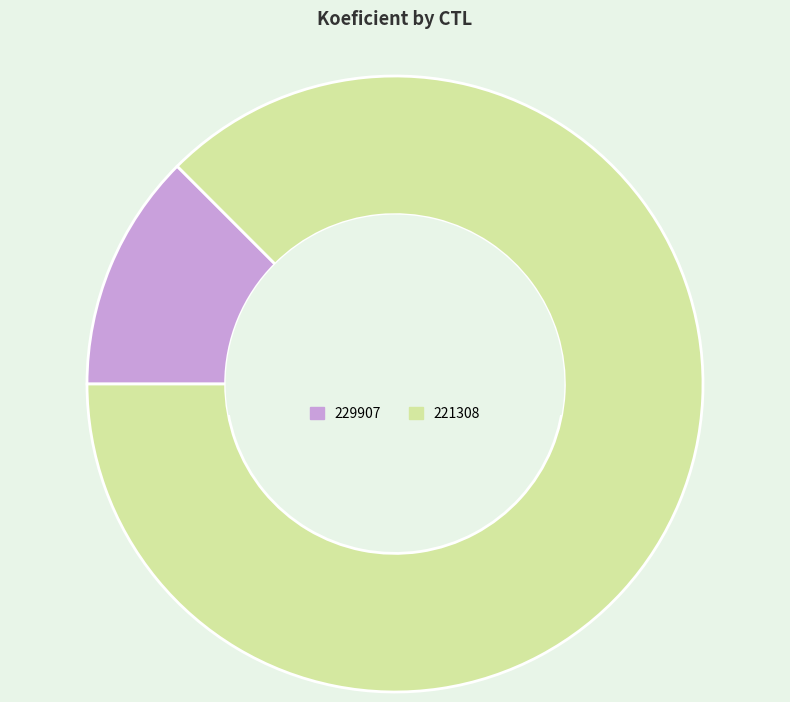

How many slices are in this pie chart?

2